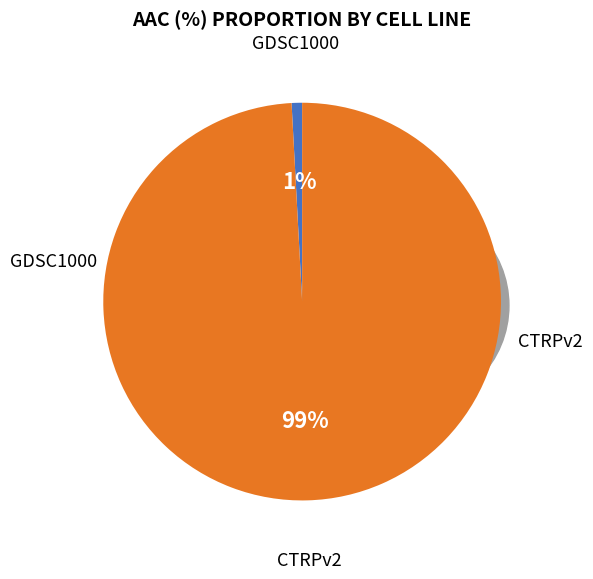

Rank the categories by value from lowest to highest.

GDSC1000, CTRPv2